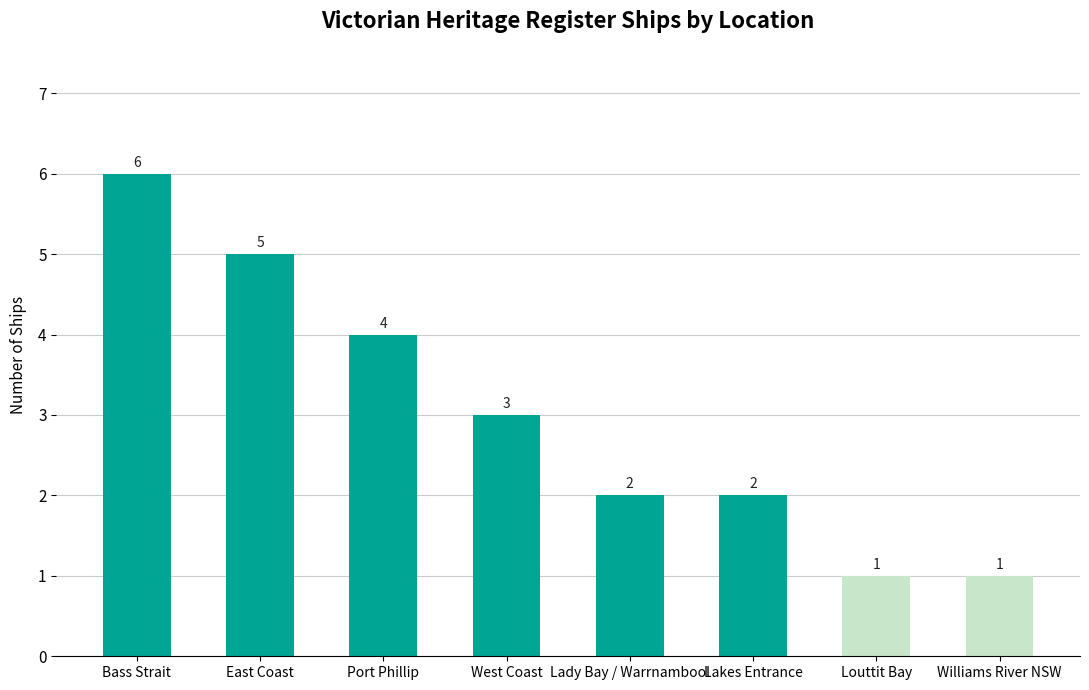

At which label does the data first exceed 3?

Bass Strait